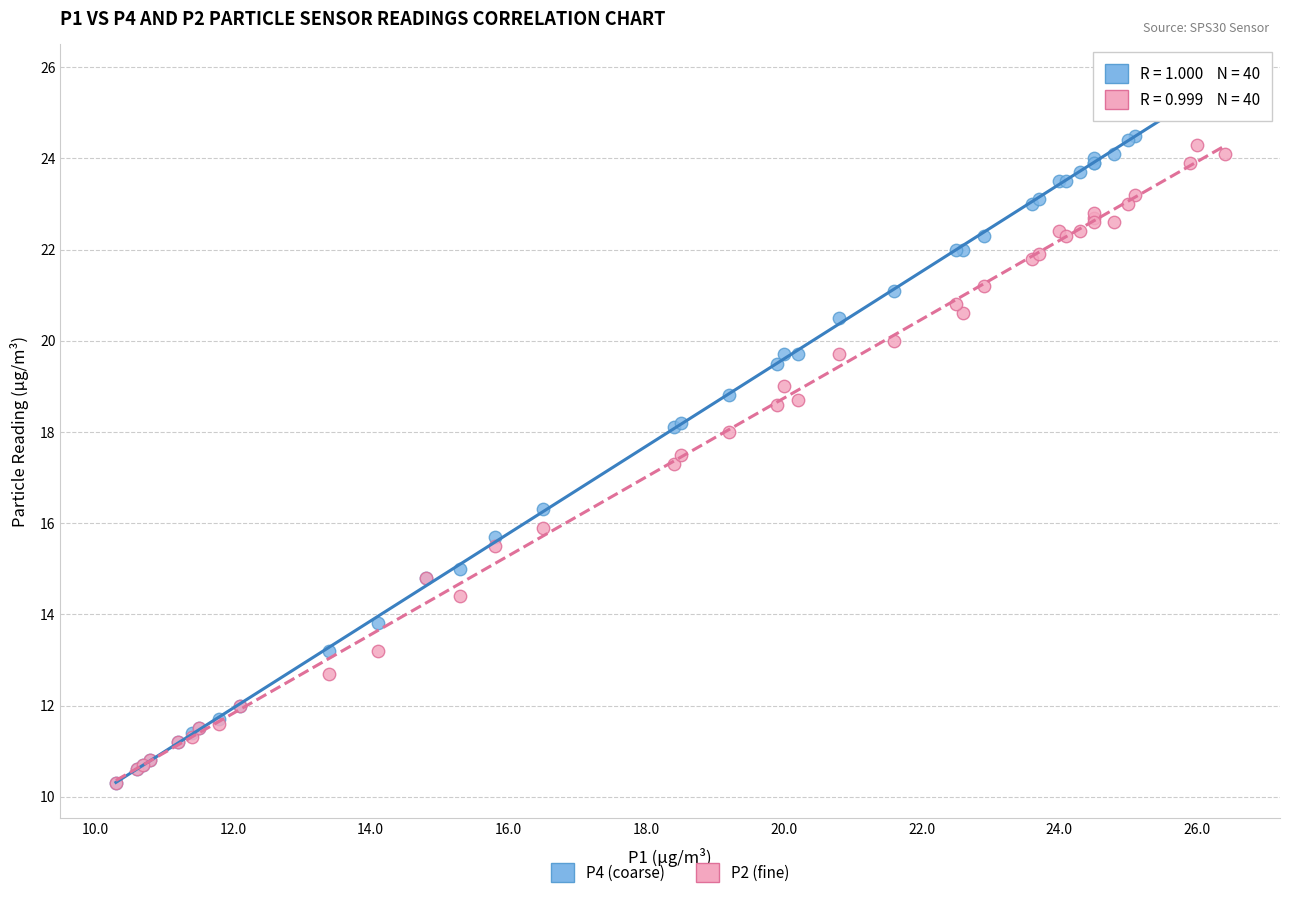

Across all series, what Y value is closest to 17?

17.3